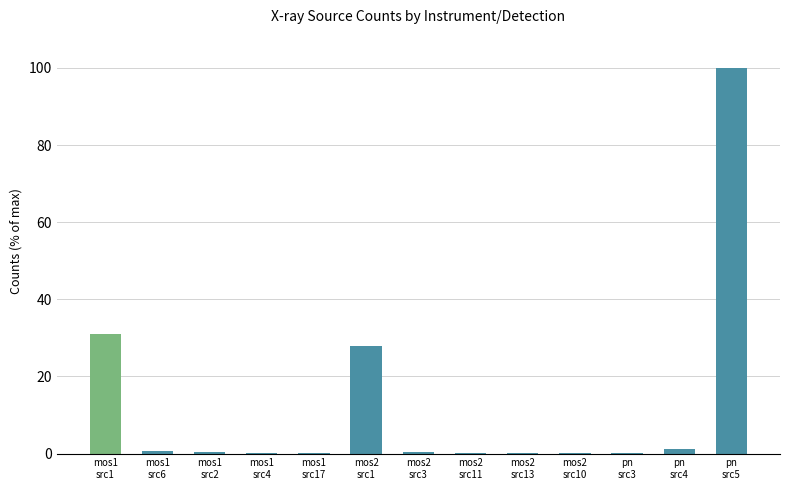

Reading left to right, list all the values displayed in this chart.

31.1	0.5	0.4	0.0	0.1	27.9	0.5	0.2	0.1	0.1	0.2	1.2	100.0